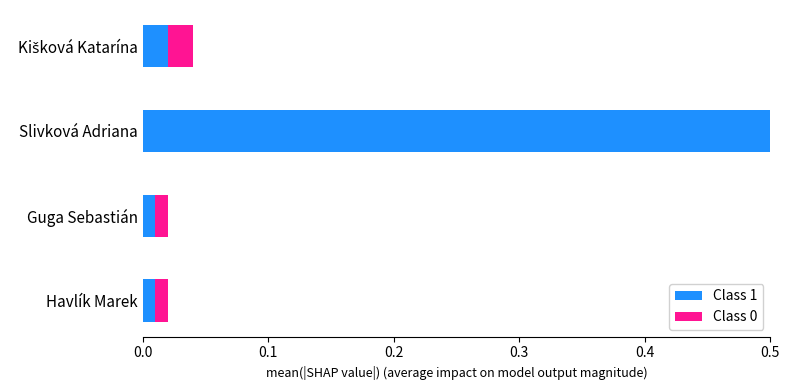

Between Havlík Marek and Slivková Adriana, which series saw the biggest shift?

Class 1